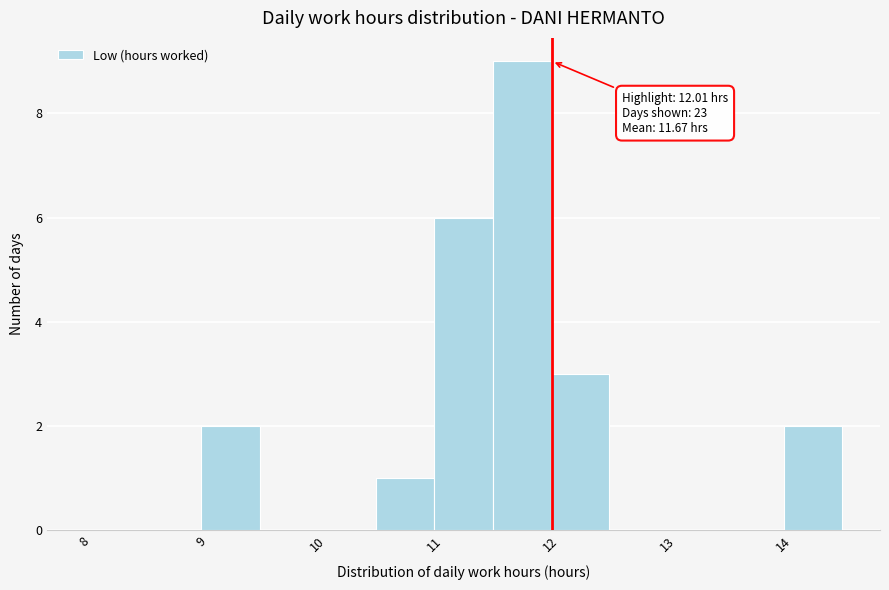

Over which range of the x-axis is the bar tallest?

11.5 to 12.0